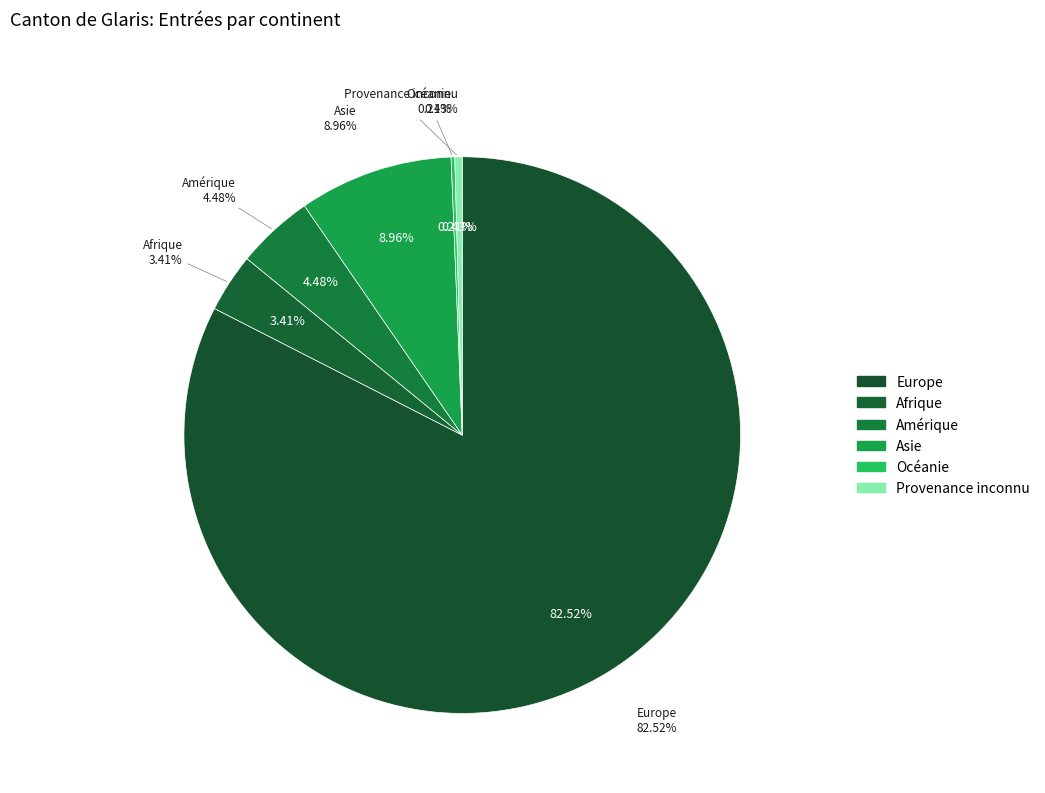

How many slices are in this pie chart?

6